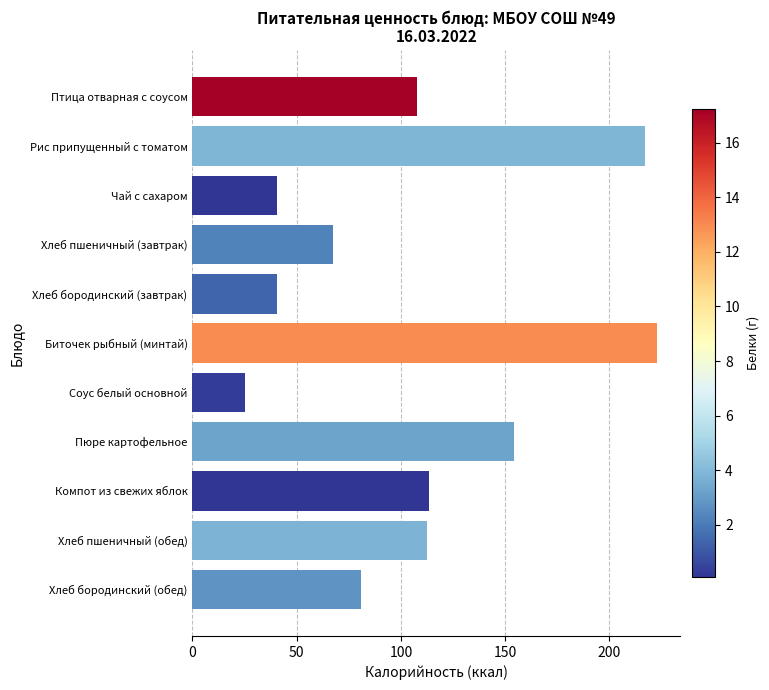

Approximately how many times larger is the value at Рис припущенный с томатом compared to Хлеб бородинский (завтрак)?

5.4